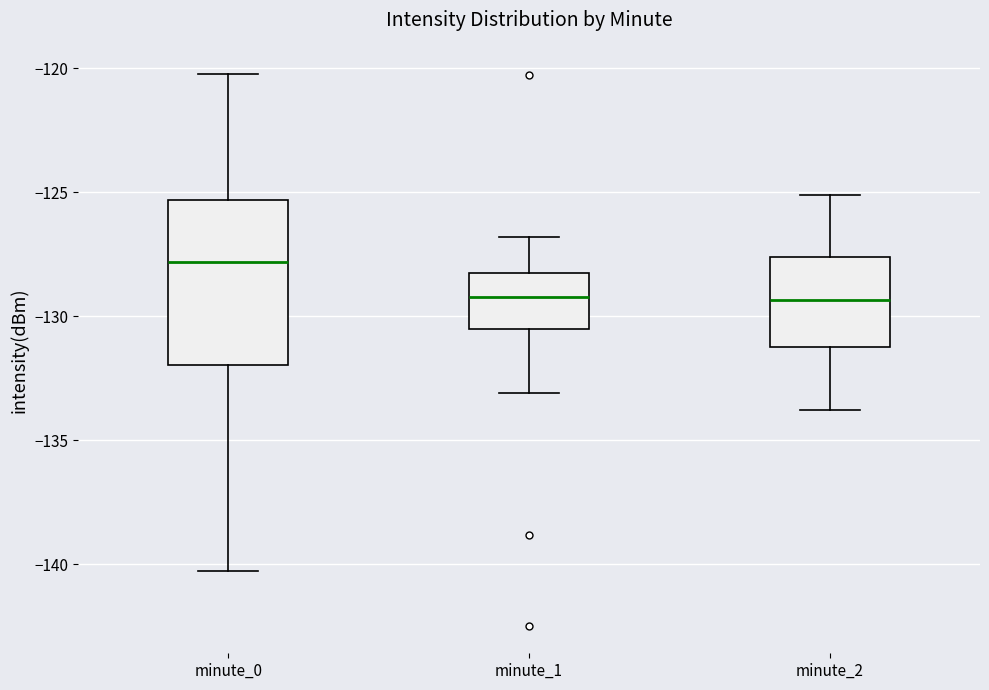

Comparing the boxes themselves (not the whiskers), which one is the tallest?

minute_0